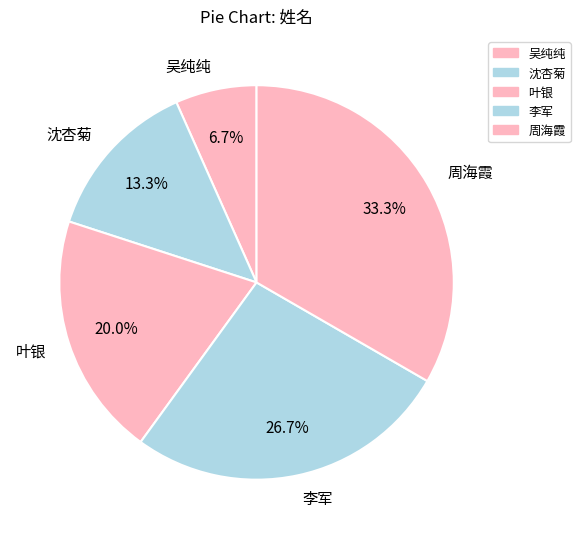

Does 吴纯纯 represent more than half of the total?

No